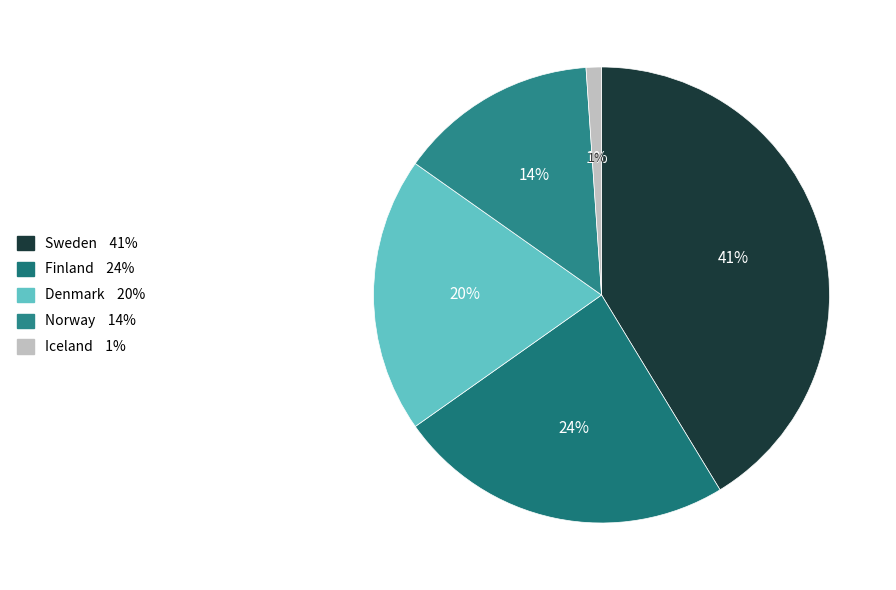

To the nearest percent, what is the difference between the Finland and Denmark slice percentages?

4%